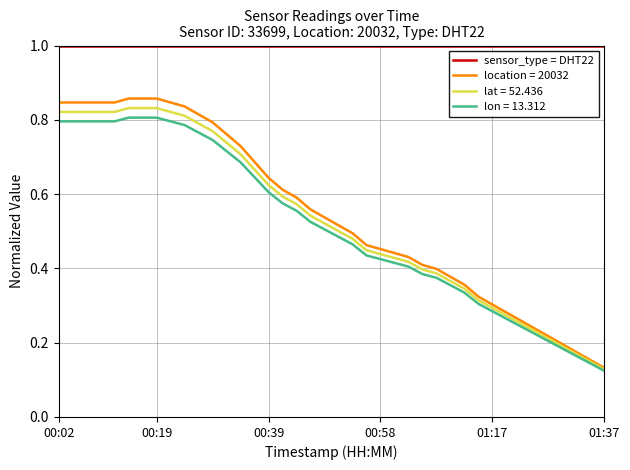

What is the maximum value shown in the chart?

1.0